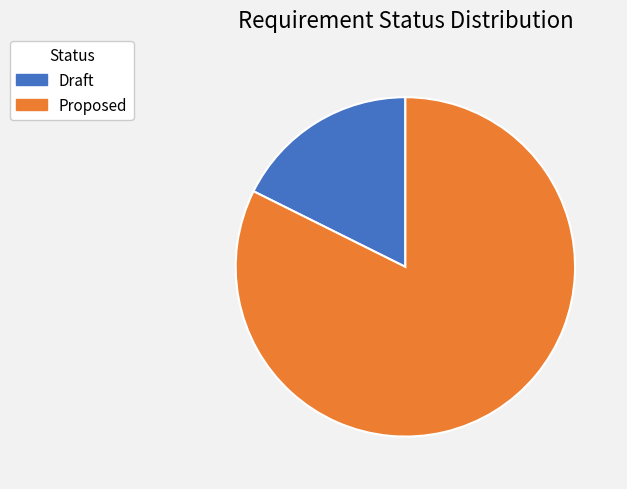

How many segments does this pie chart have?

2